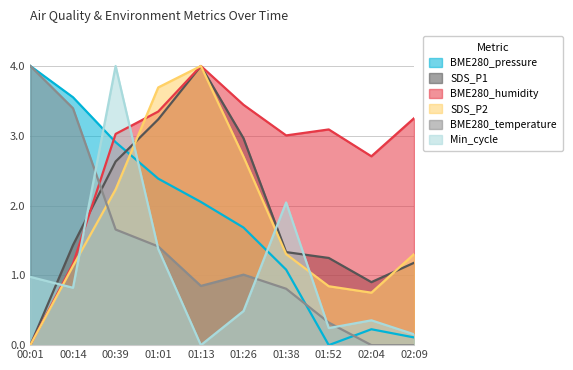

True or false: BME280_temperature has a value of 3.4 at 00:14.

True